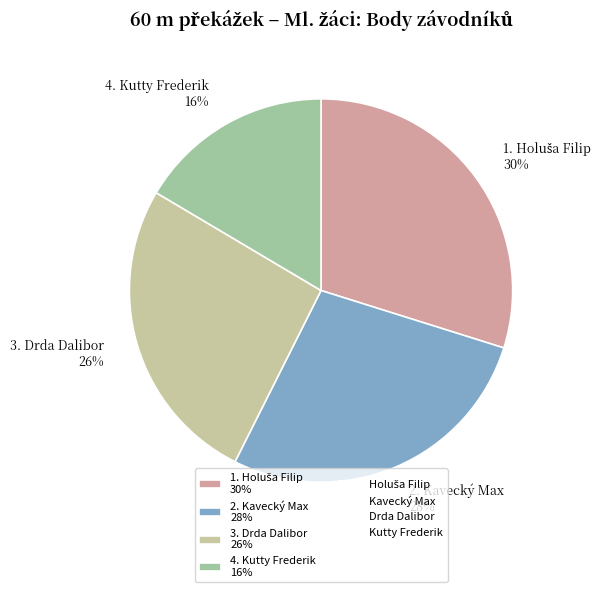

What percentage is the 2. Kavecký Max 28% slice, to the nearest percent?

28%